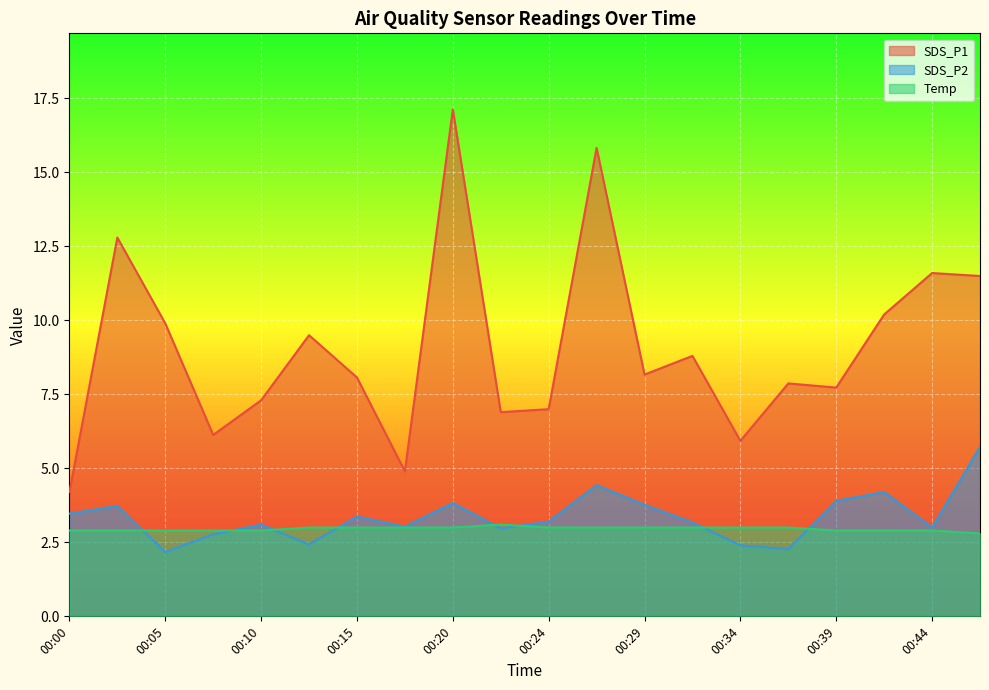

True or false: SDS_P2 and SDS_P1 intersect in this chart.

False